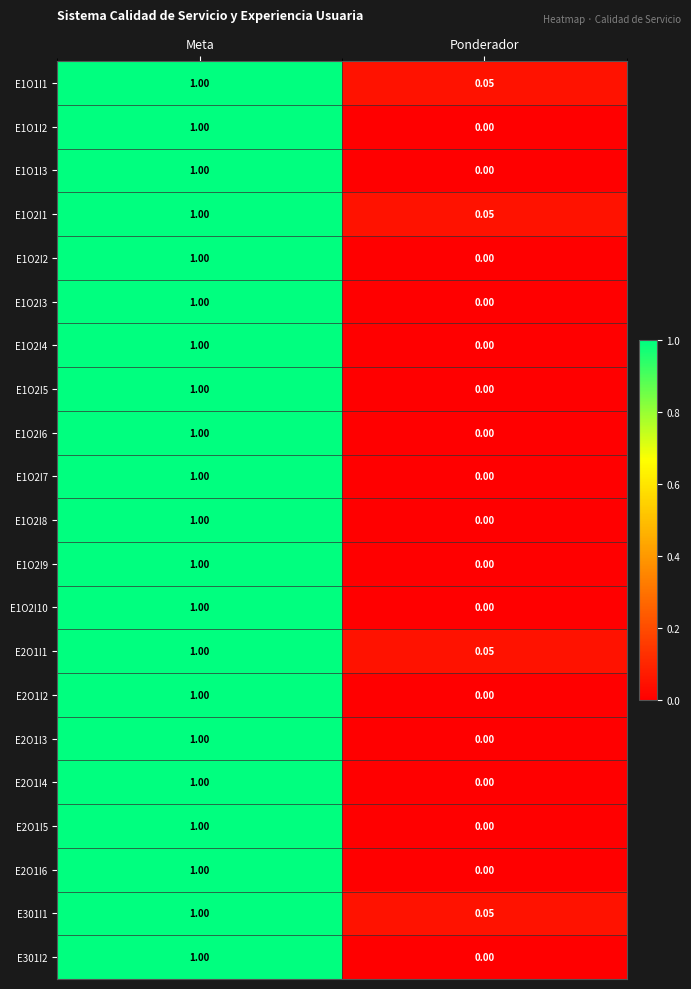

How many values in E301I2 are above zero?

1